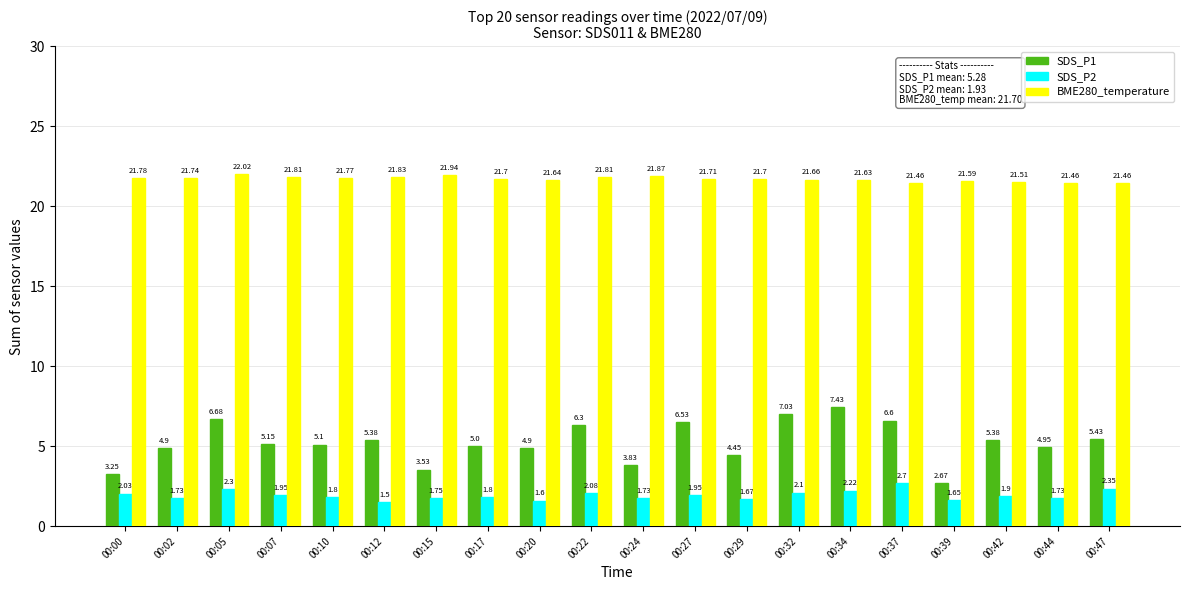

How many categories are shown in the chart?

20